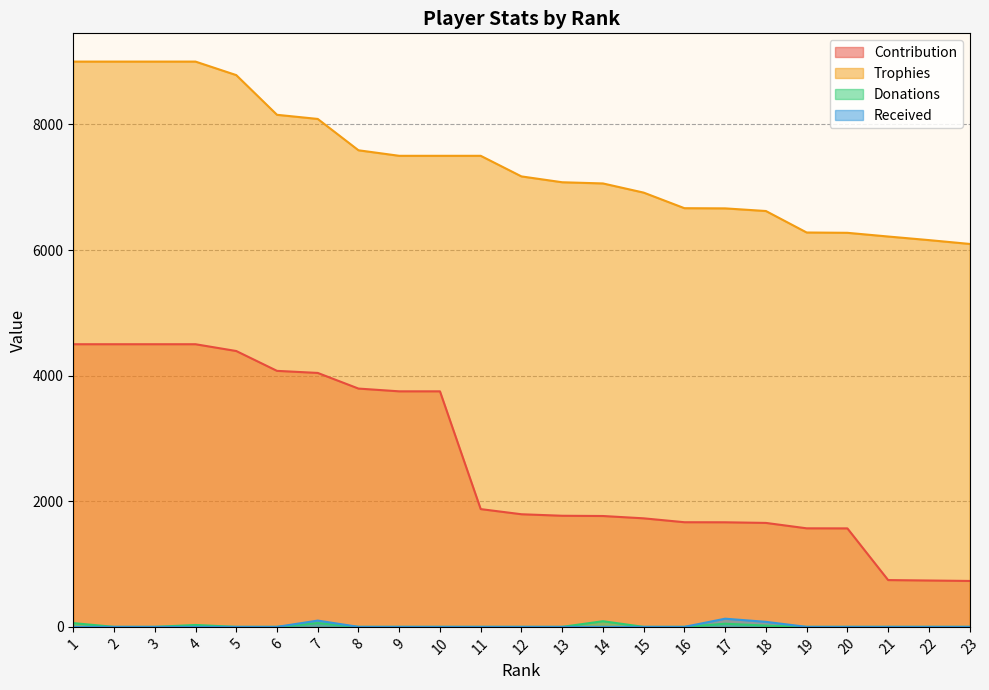

Is the value of Contribution at 20 greater than the value of Received at 23?

Yes